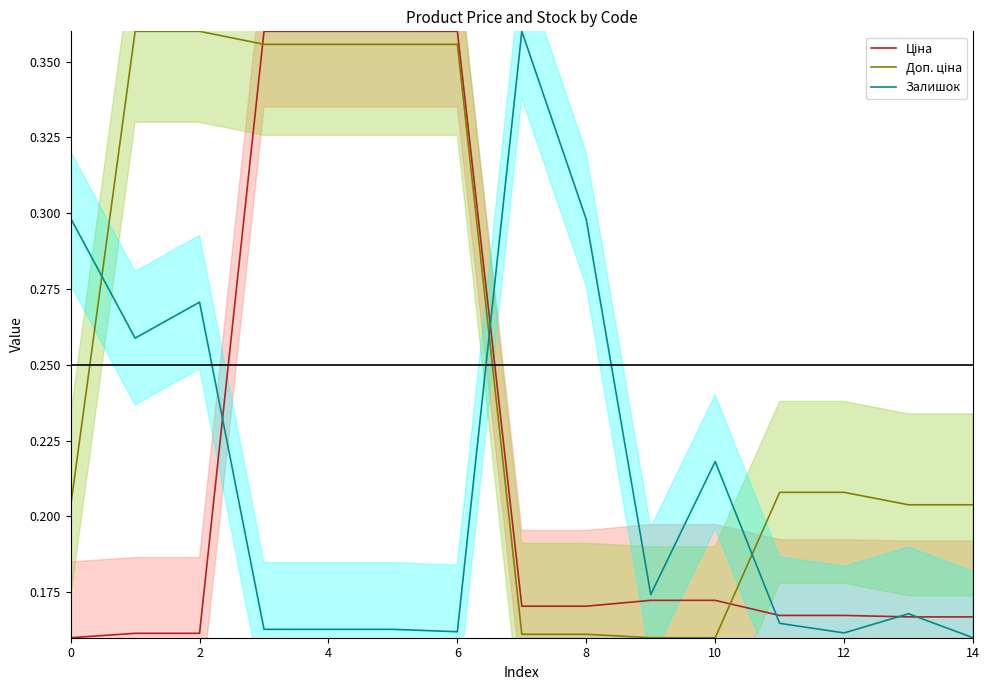

What are all the series names shown in the legend?

Ціна, Доп. ціна, Залишок